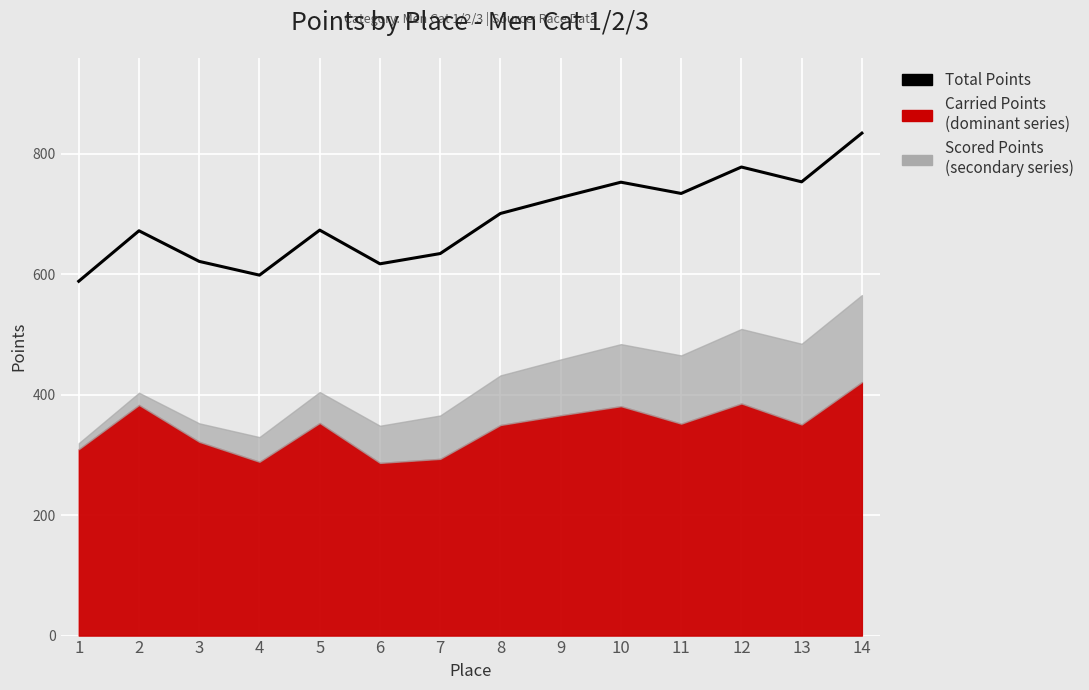

Approximately how many times larger is the value at 8 compared to 4?

1.2